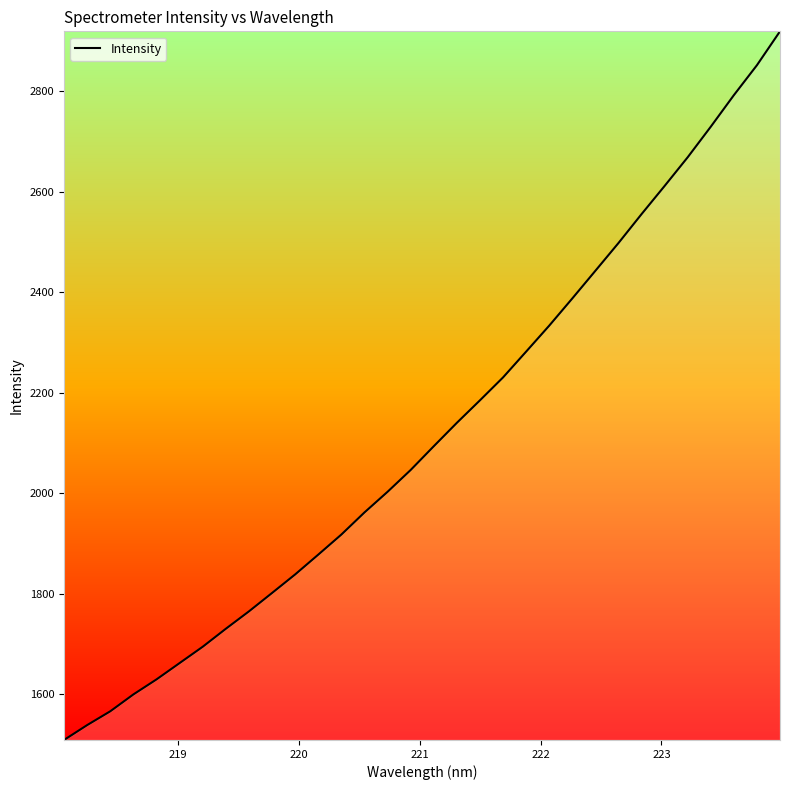

What is the difference between the maximum and minimum values?

1410.5